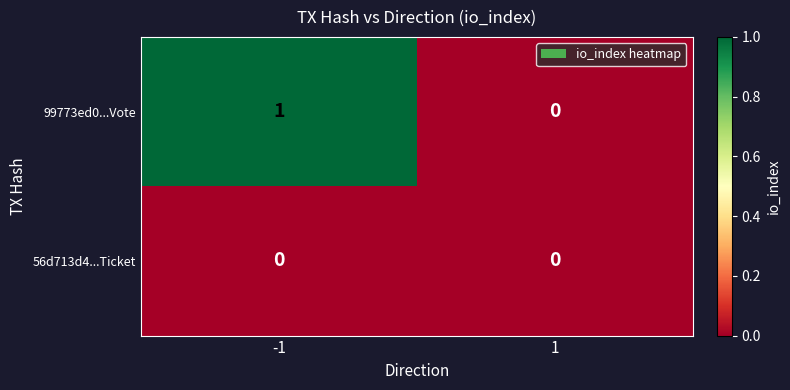

Rank the series by their average value, from highest to lowest.

99773ed0...Vote, 56d713d4...Ticket